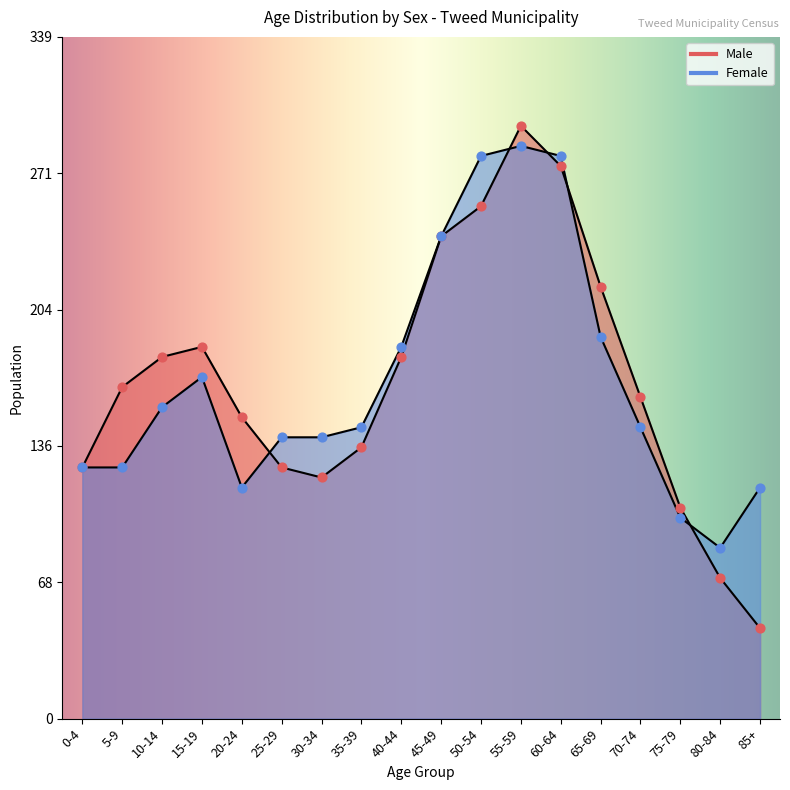

At how many categories does at least one series exceed 292?

1